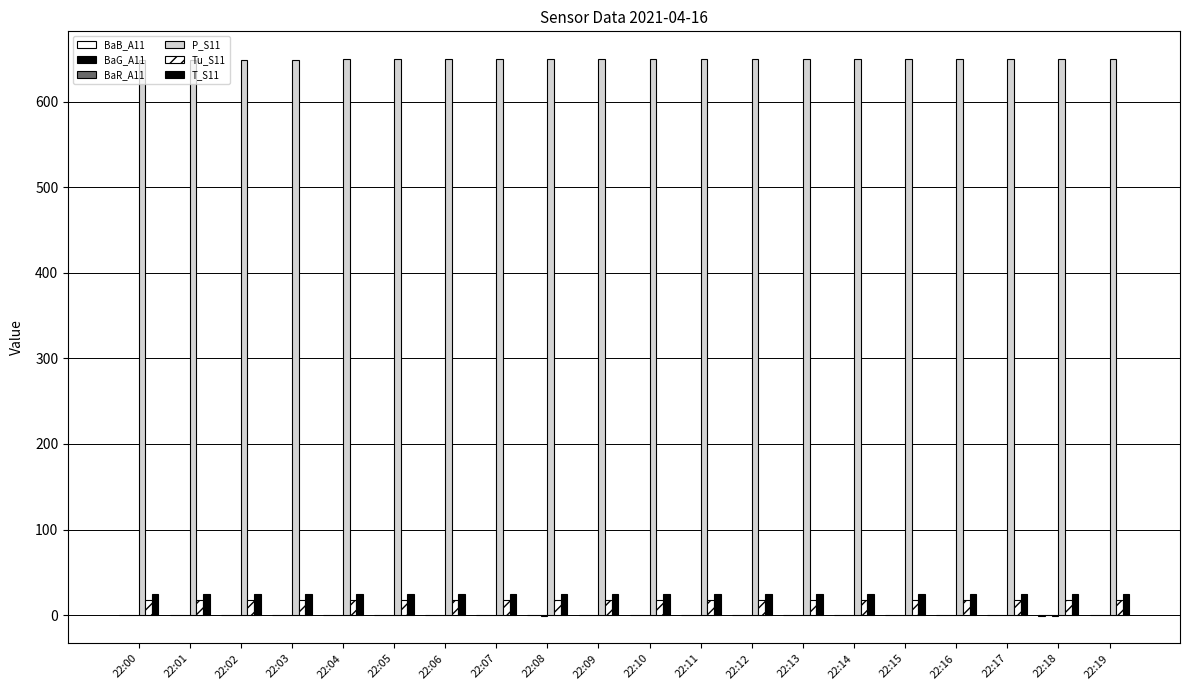

The P_S11 series shows 649.4 at 22:07. True or false?

True